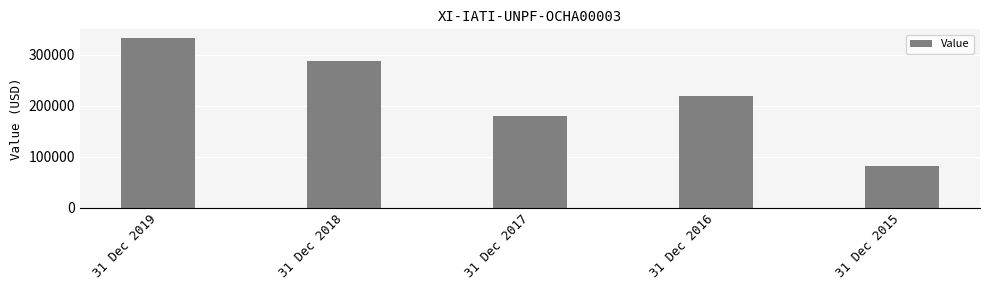

How many data points does each series have?

5